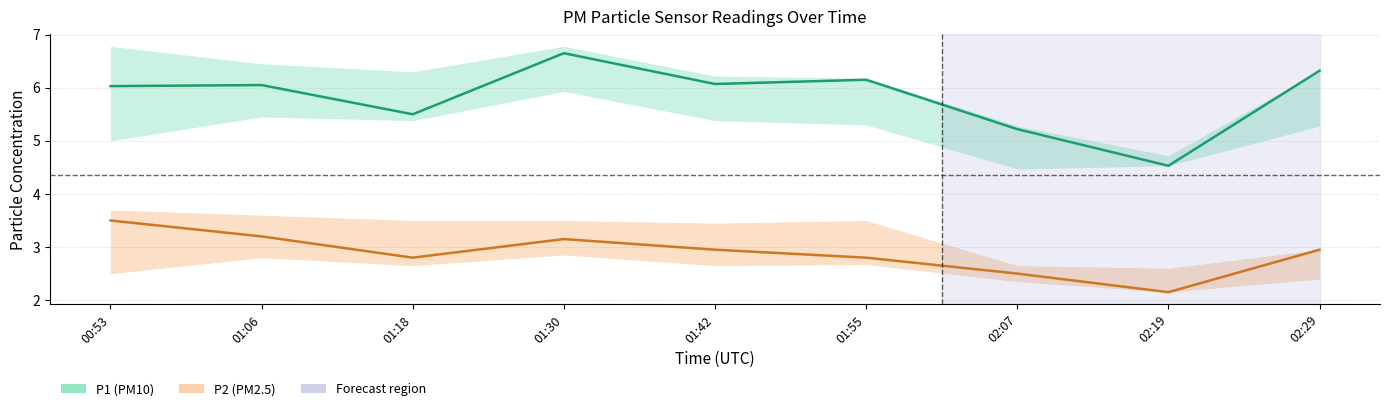

True or false: P2 has more than 1 points higher than both neighbors.

False